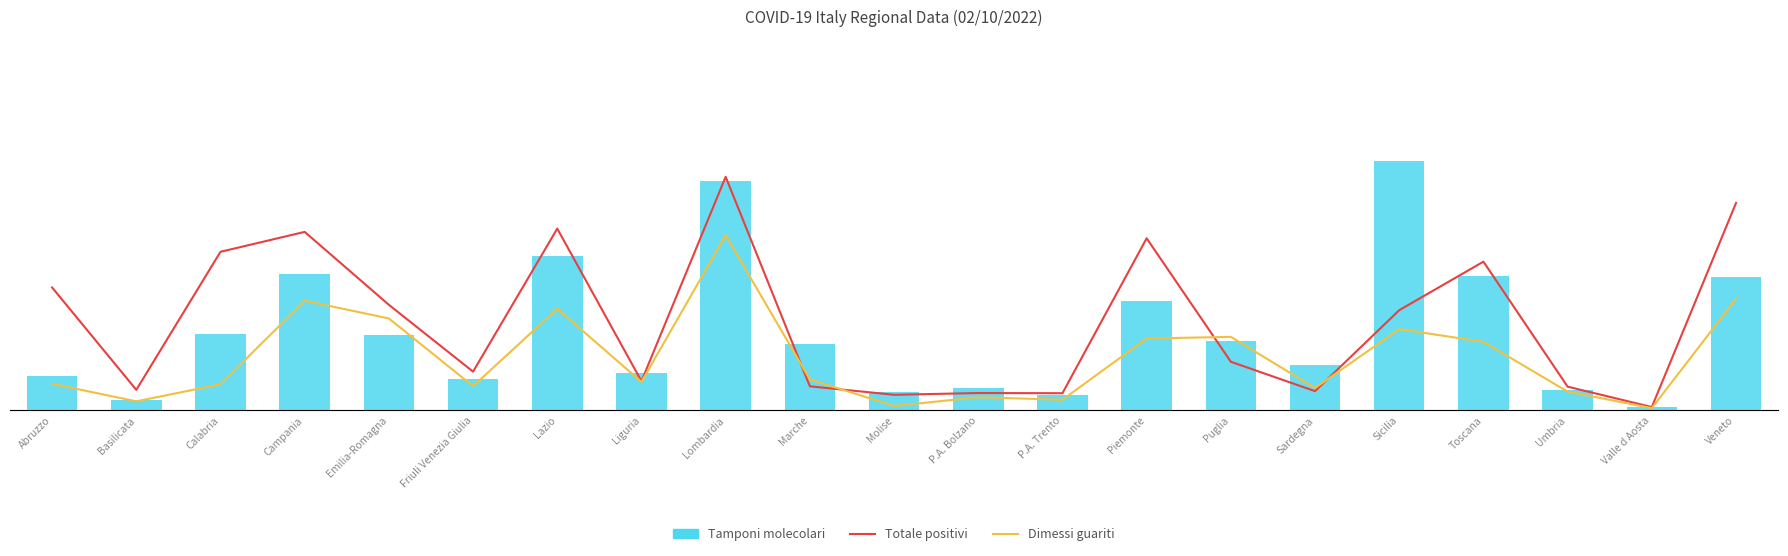

What is the sum of the Dimessi guariti (norm) values at Campania and P.A. Trento?

4114.5